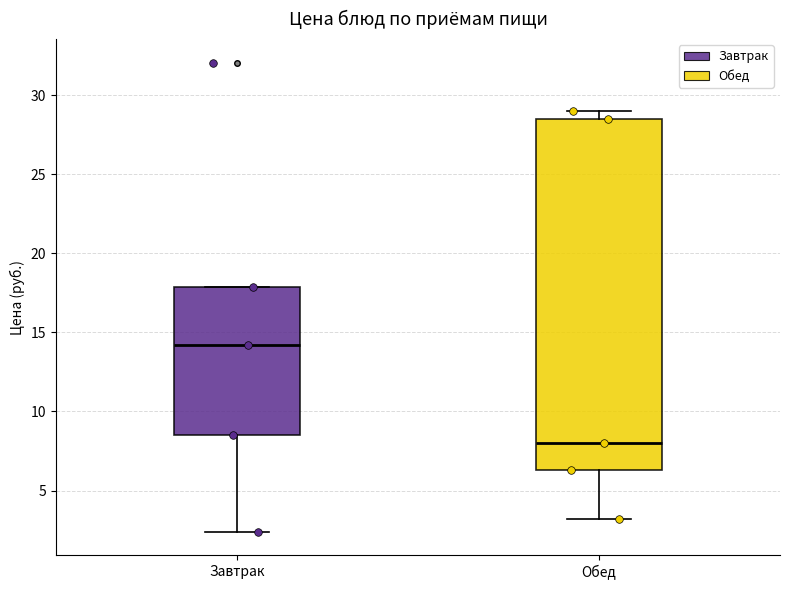

Reading left to right, transcribe this box plot: for each box, give where its median line is, the range the box spans, and where its two whiskers end, as read against the y-axis. The values are not printed on the chart, so give them approximately, as read against the axis.

Завтрак: median 14.0, box 8.5 to 18.0, whiskers 2.5 to 18.0
Обед: median 8.0, box 6.5 to 28.5, whiskers 3.0 to 29.0